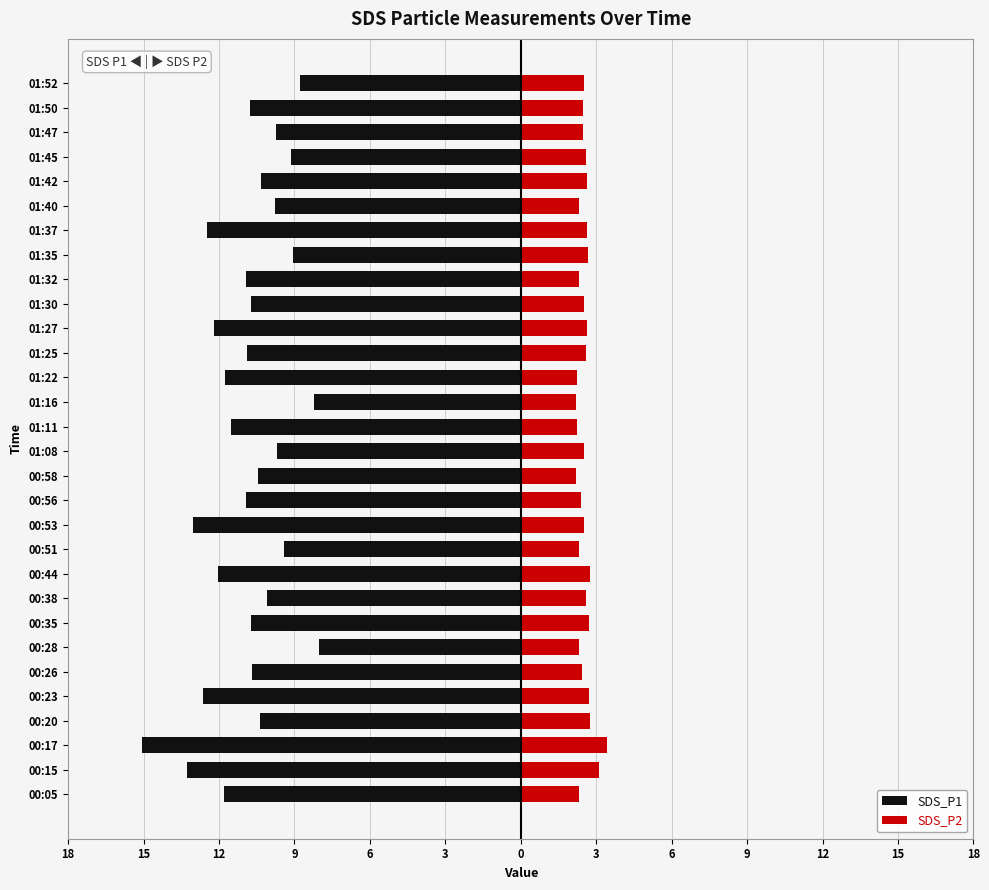

How many bars are there in each group?

2